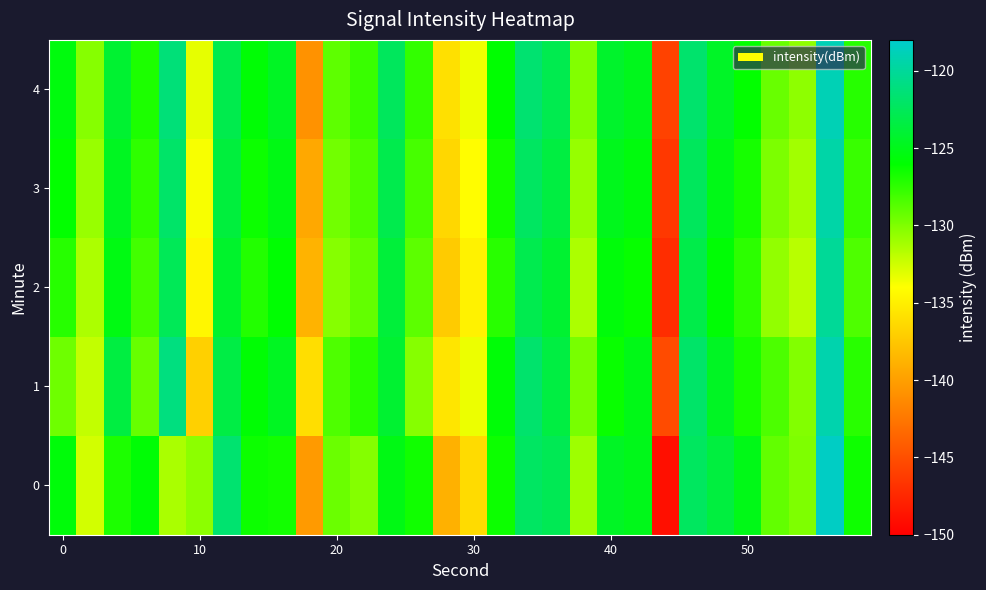

Rank the series by their maximum value, from highest to lowest.

0, 4, 1, 3, 2